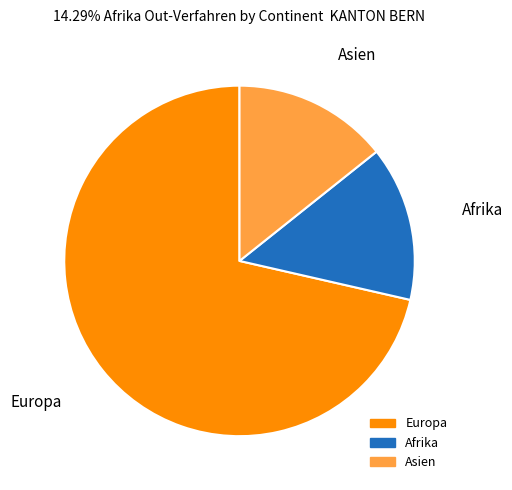

Approximately how many times larger is the value at Europa compared to Asien?

5.0